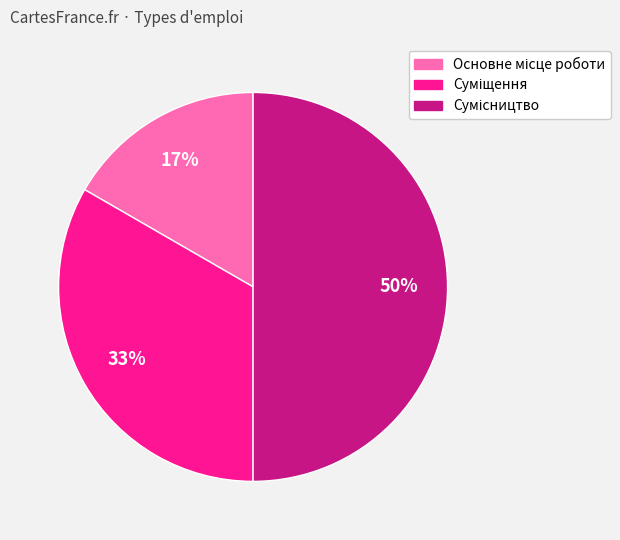

To the nearest percent, what is the difference between the largest and smallest slice percentages?

33%